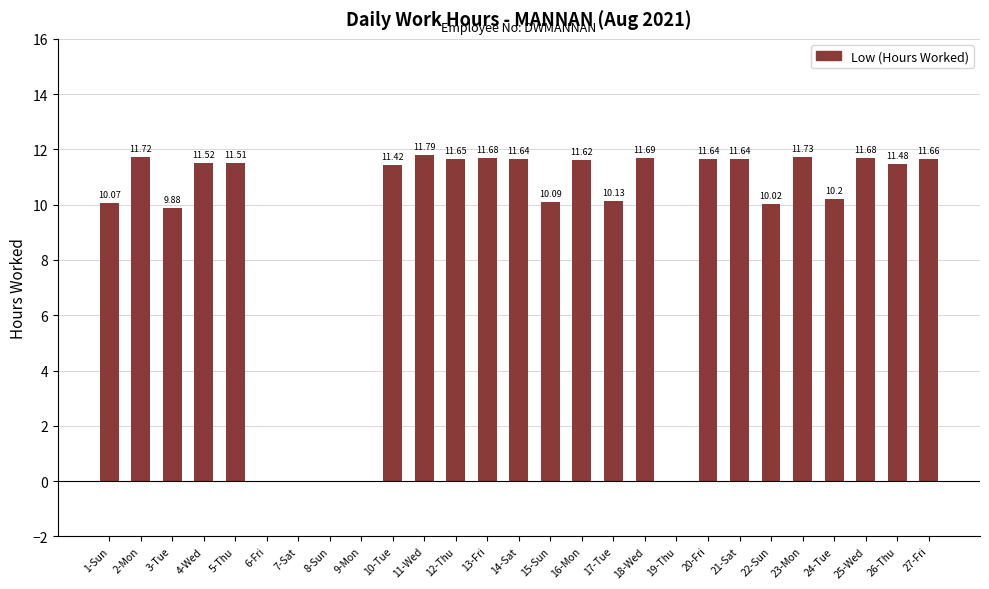

Which has a higher value, 7-Sat or 21-Sat?

21-Sat